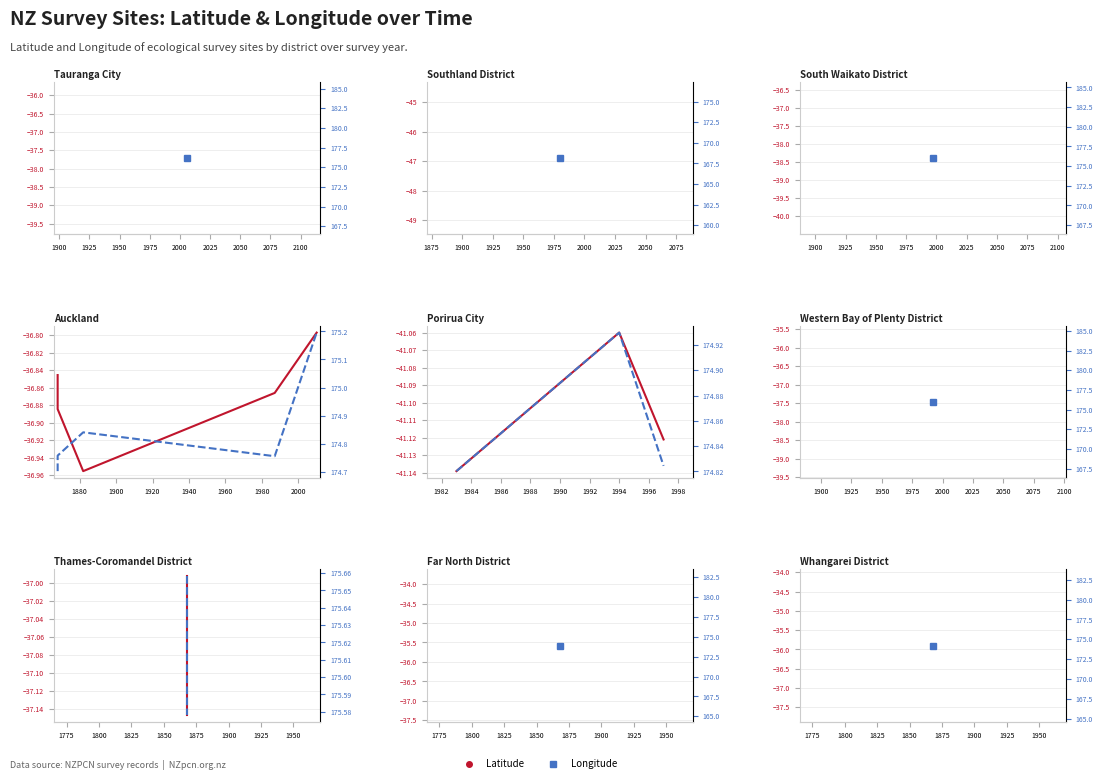

What is the difference between the maximum and minimum values in the Latitude series?

0.2